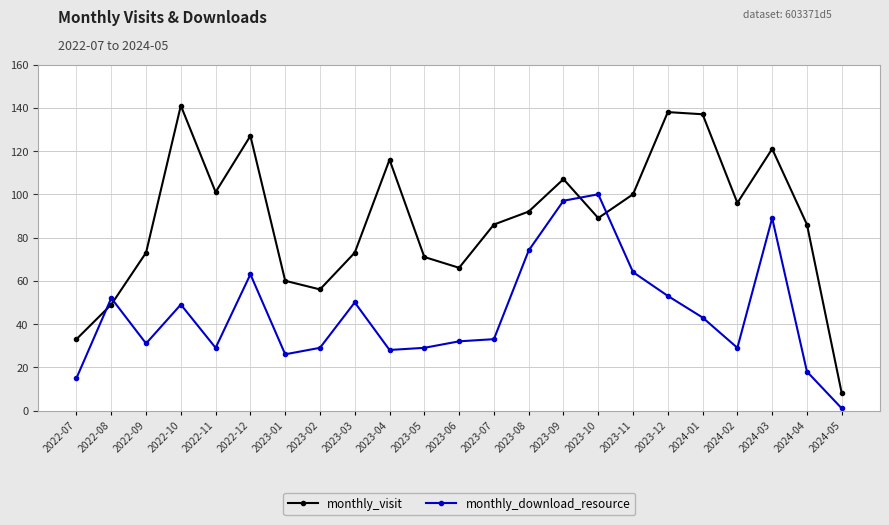

What position from the left is 2023-02?

8